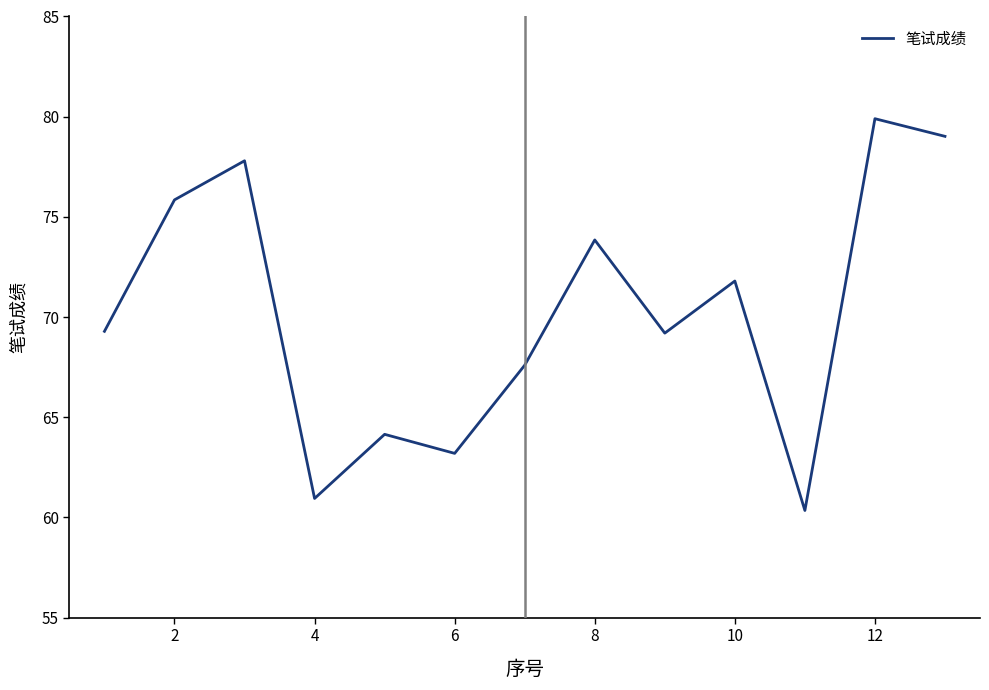

What is the greatest value displayed?

79.9